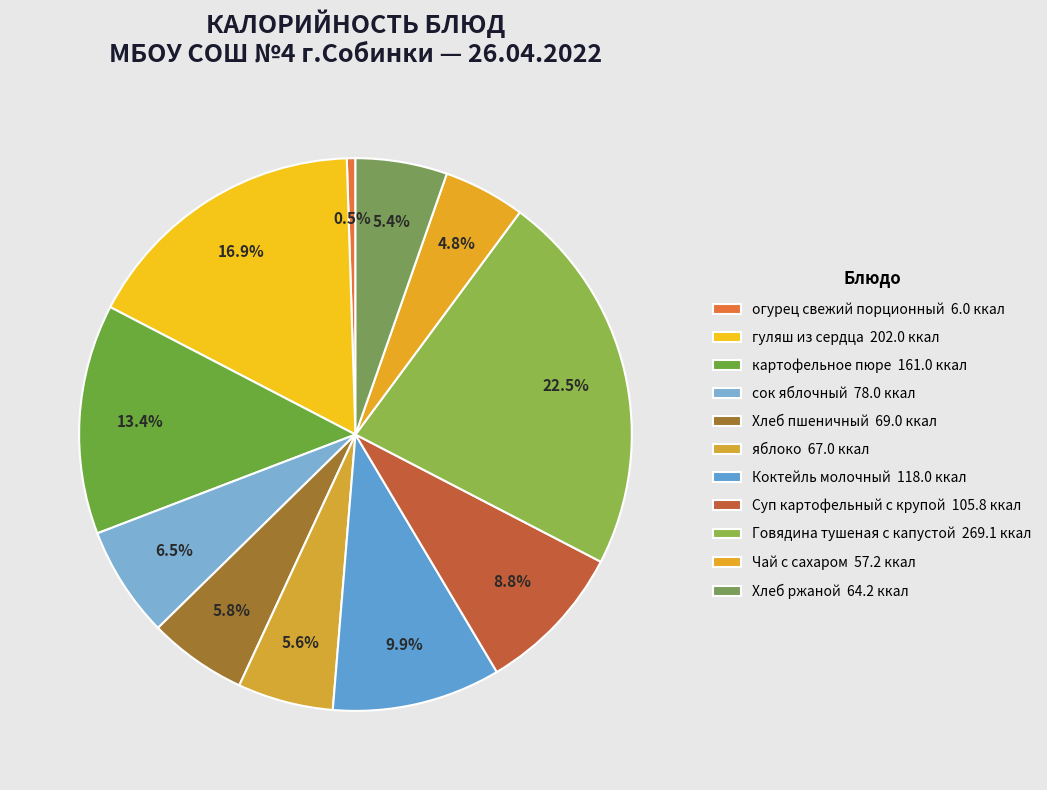

What percentage is the картофельное пюре slice, to the nearest percent?

13%